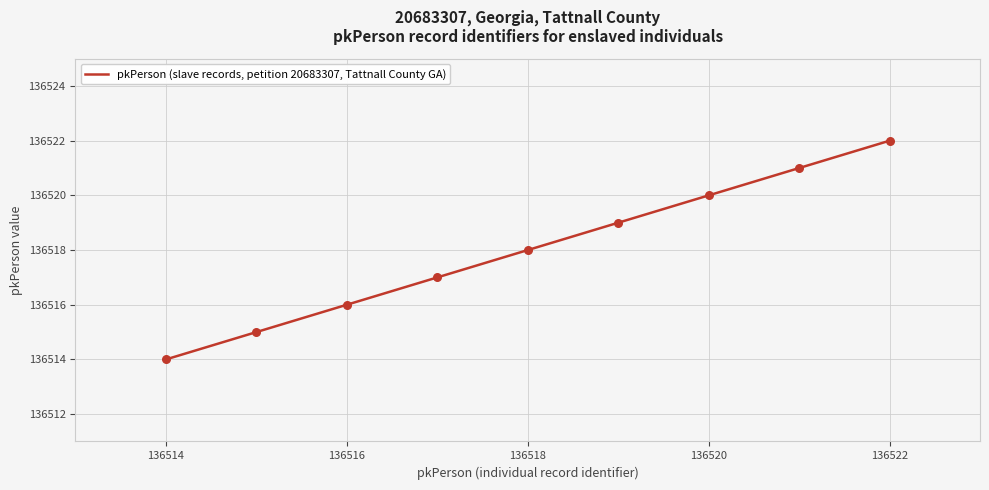

What is the minimum value shown in the chart?

136514